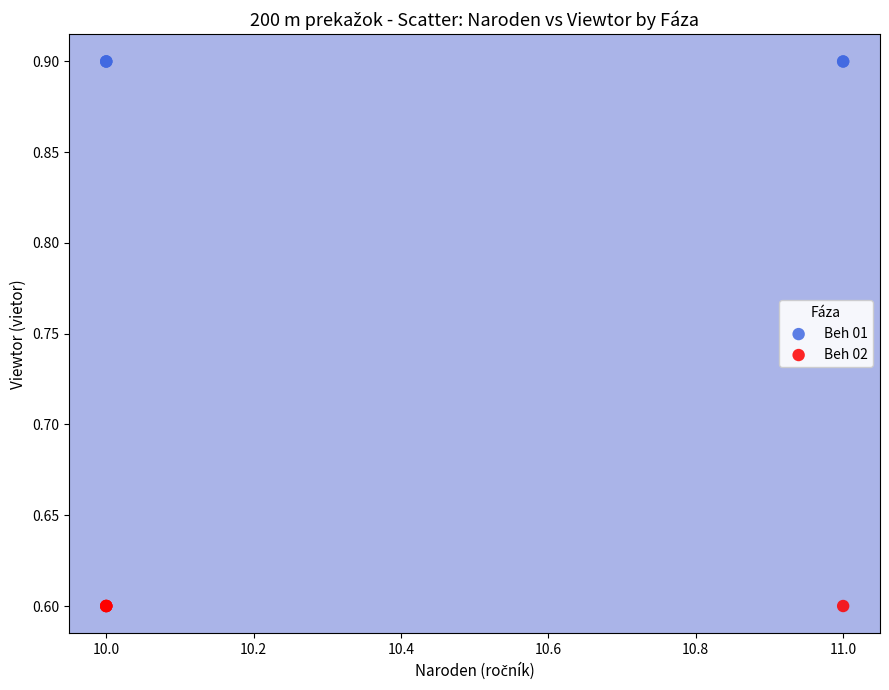

Which series reaches the minimum Y coordinate?

Beh 02